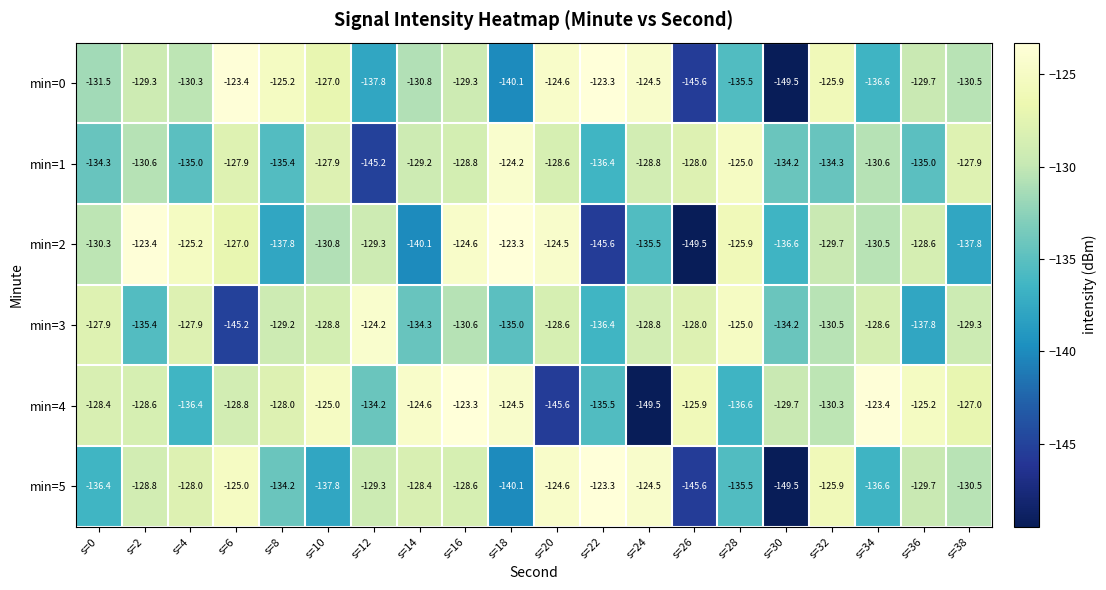

What is the sum of the min=1 values at s=32 and s=34?

-264.9